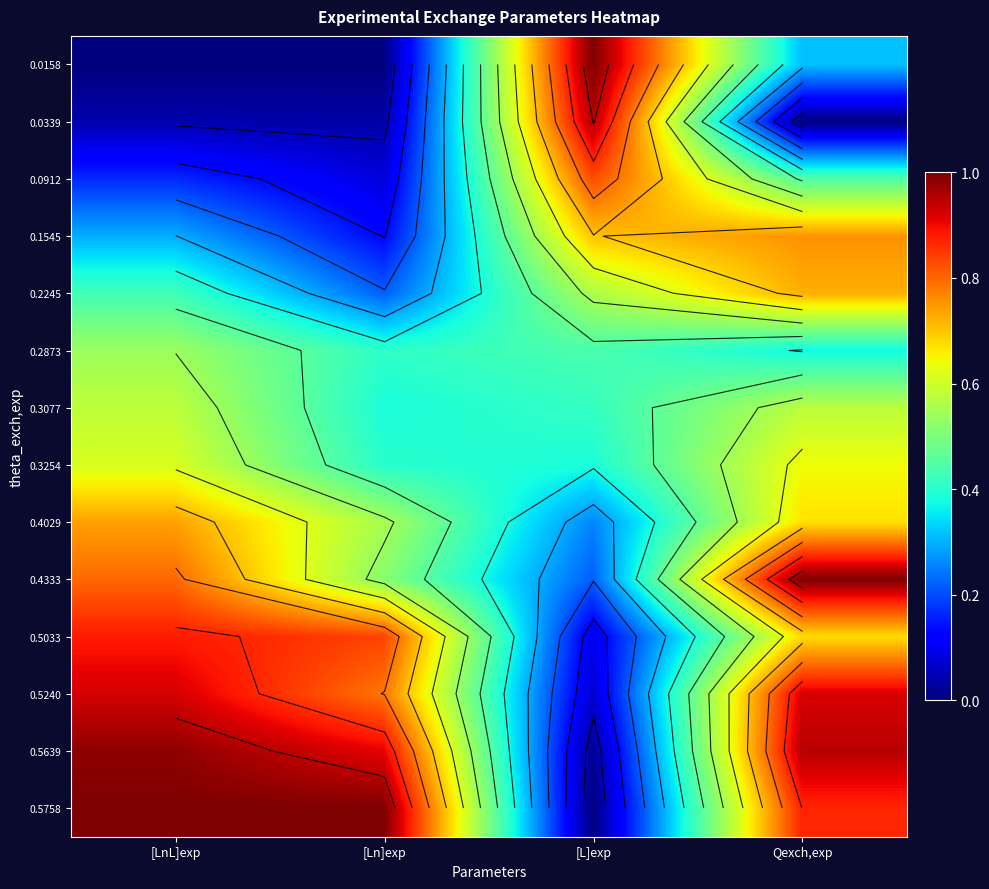

At which label does 0.3254 reach its peak?

Qexch,exp